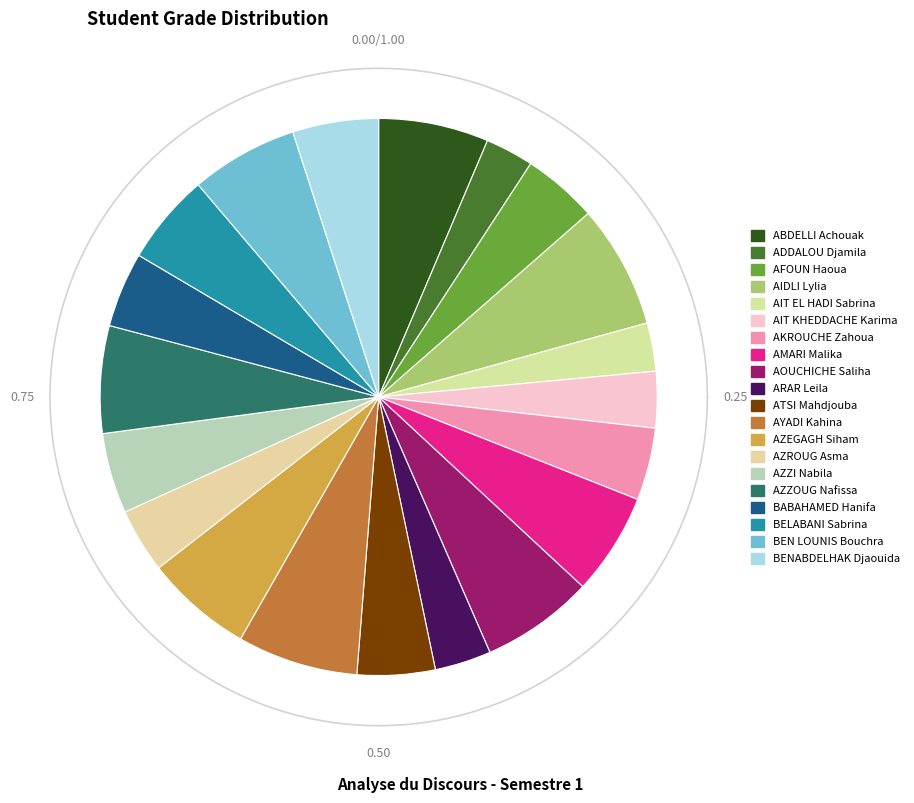

Does AZZI Nabila account for over 50% of the chart?

No